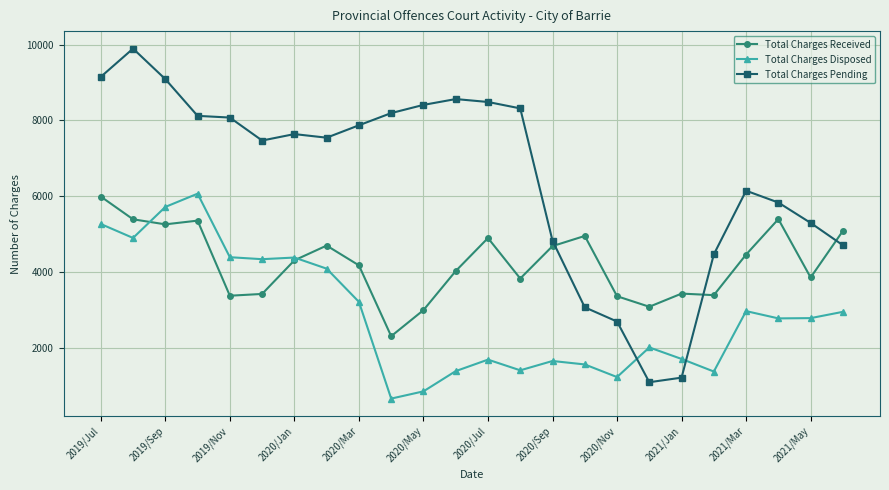

After their last crossing, which series has the higher values: Total Charges Received or Total Charges Pending?

Total Charges Received